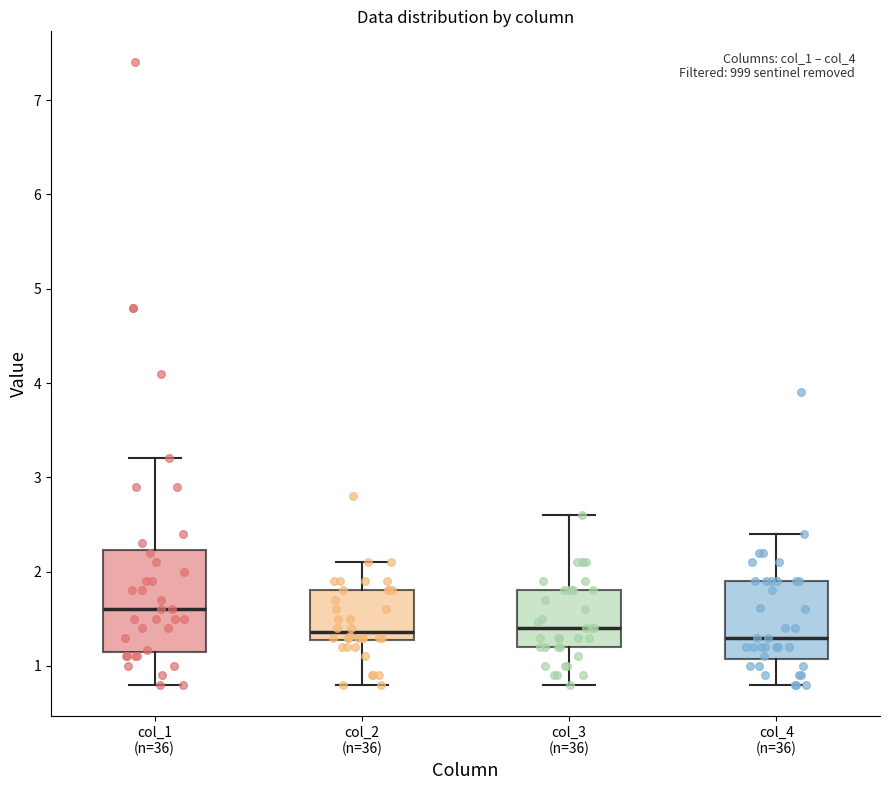

Which box is the tallest, from its lower edge to its upper edge?

col_1 (n=36)